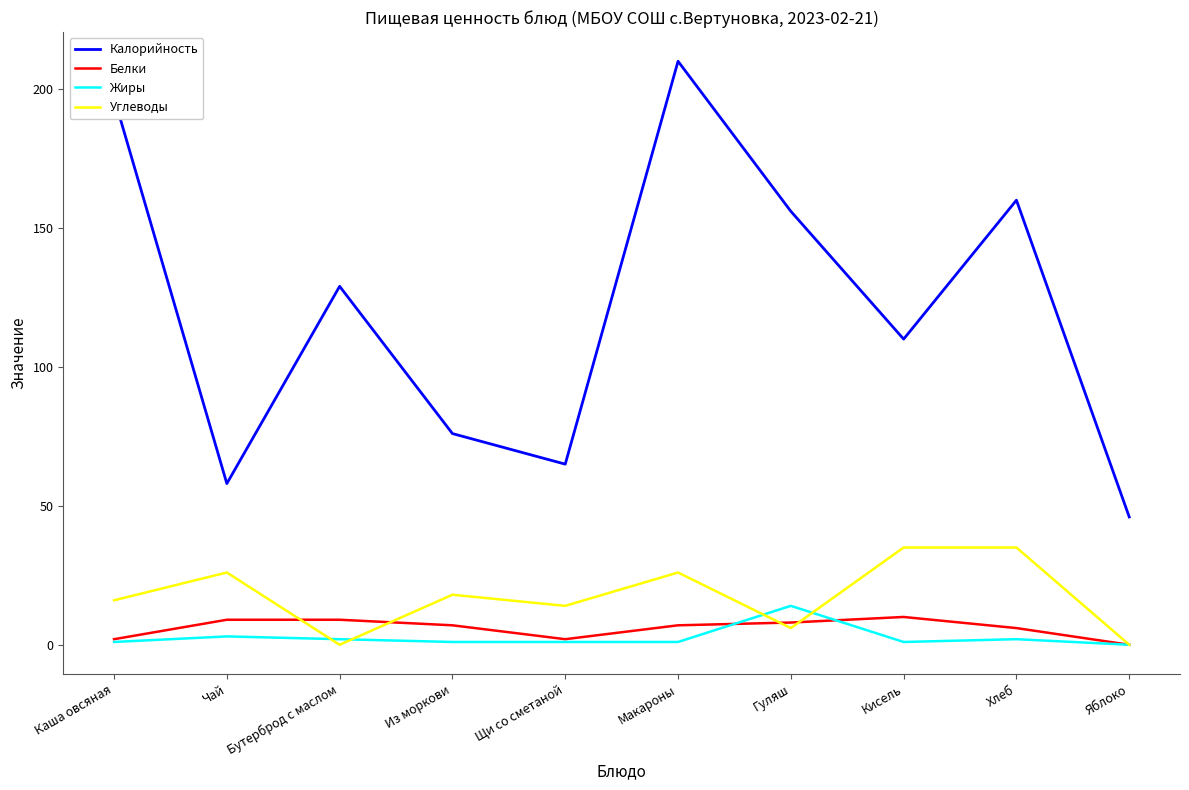

Which series has the largest total across all categories?

Калорийность